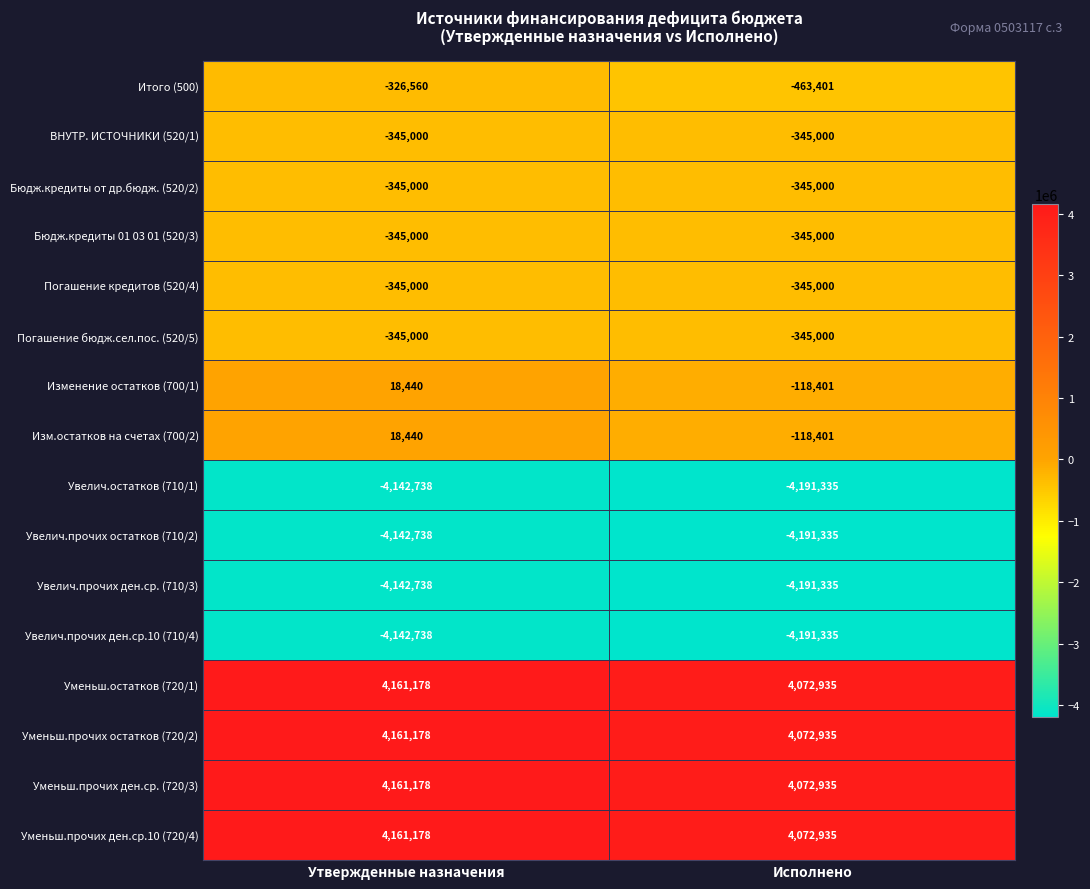

Where is Изменение остатков (700/1) nearest to the value -49980?

Утвержденные назначения